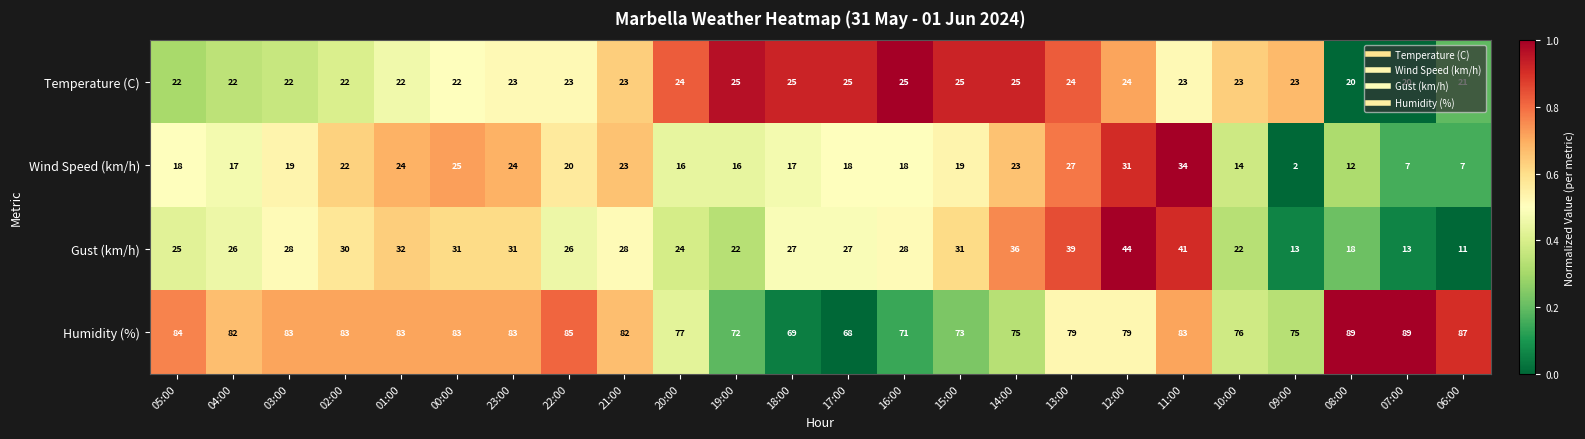

What is the sum of all Humidity (%) values?

1910